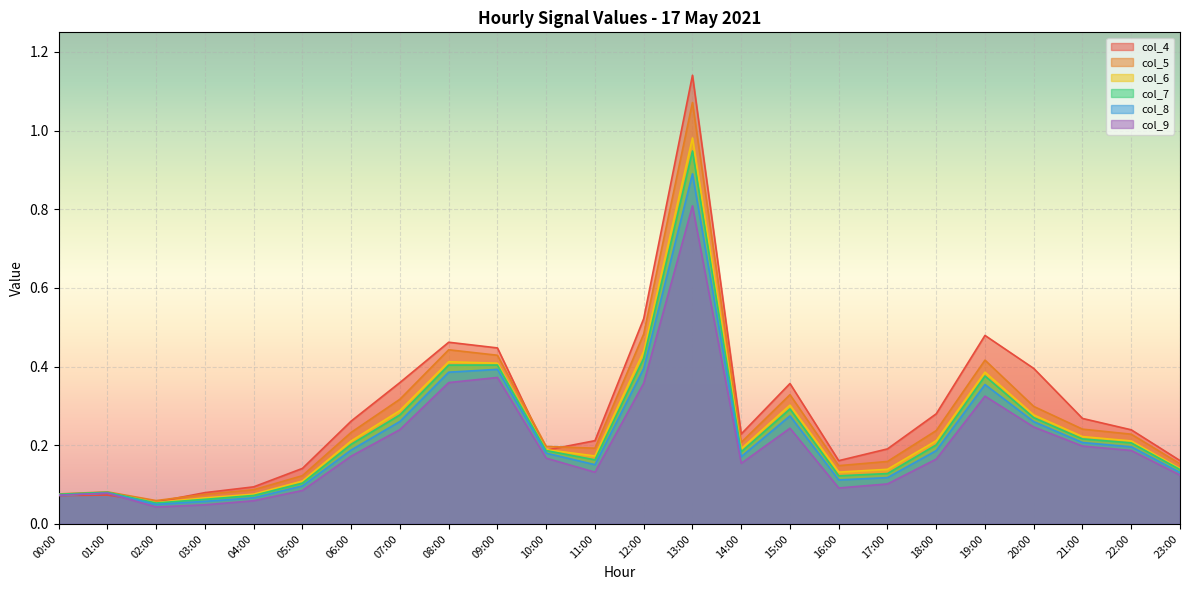

At which label is col_6 closest to 0?

02:00